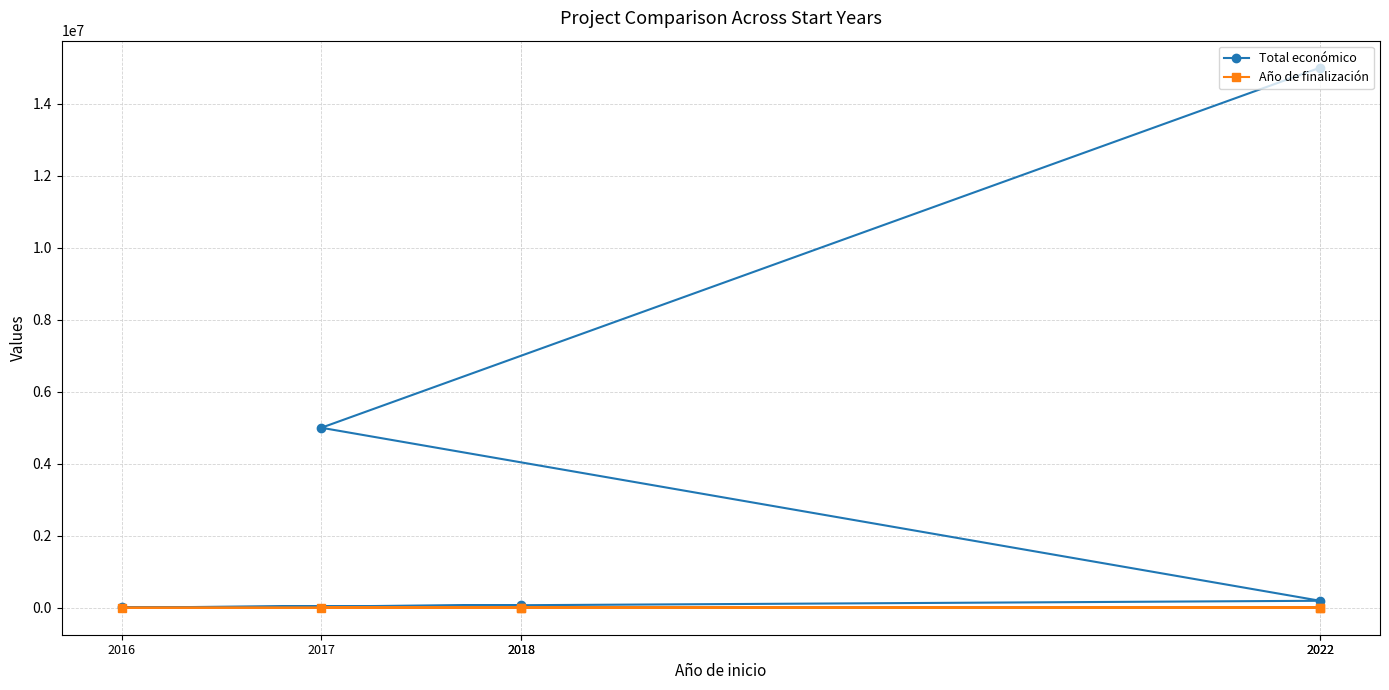

Does the chart display data point markers on the line(s)?

Yes